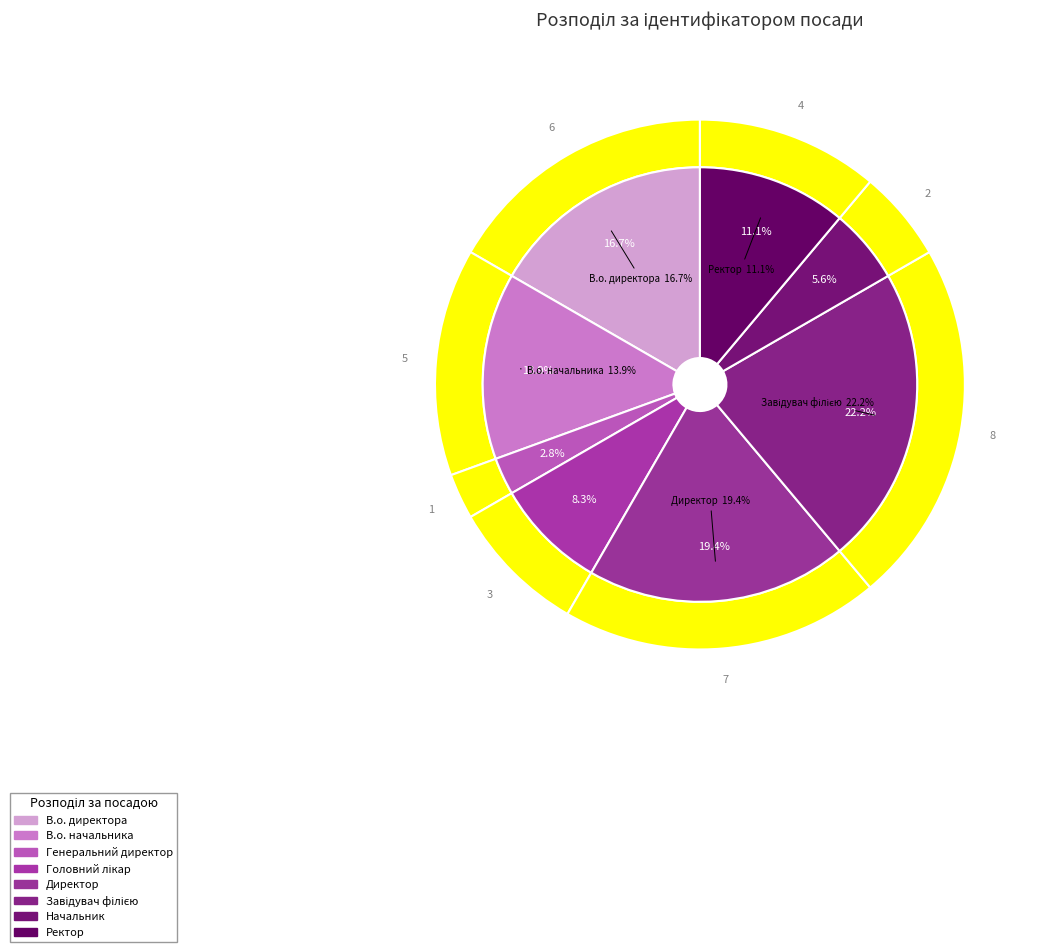

How many segments does this pie chart have?

8